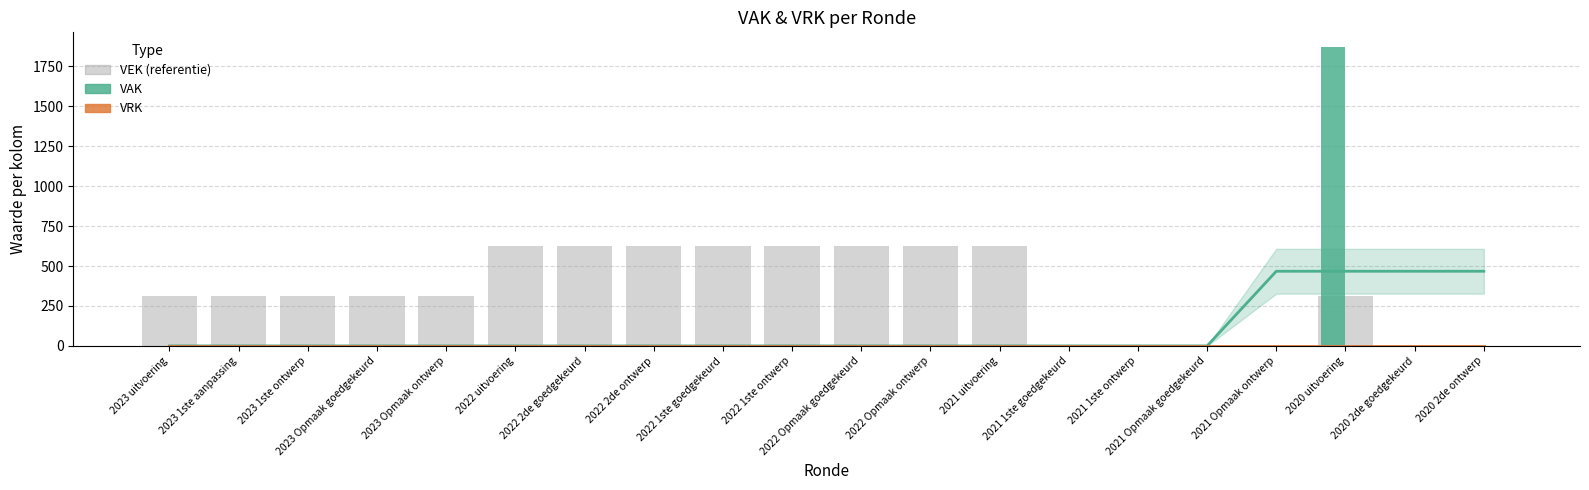

Rank the series at 2022 2de goedgekeurd from highest to lowest value.

VEK, VAK trend, VRK trend, VAK, VRK